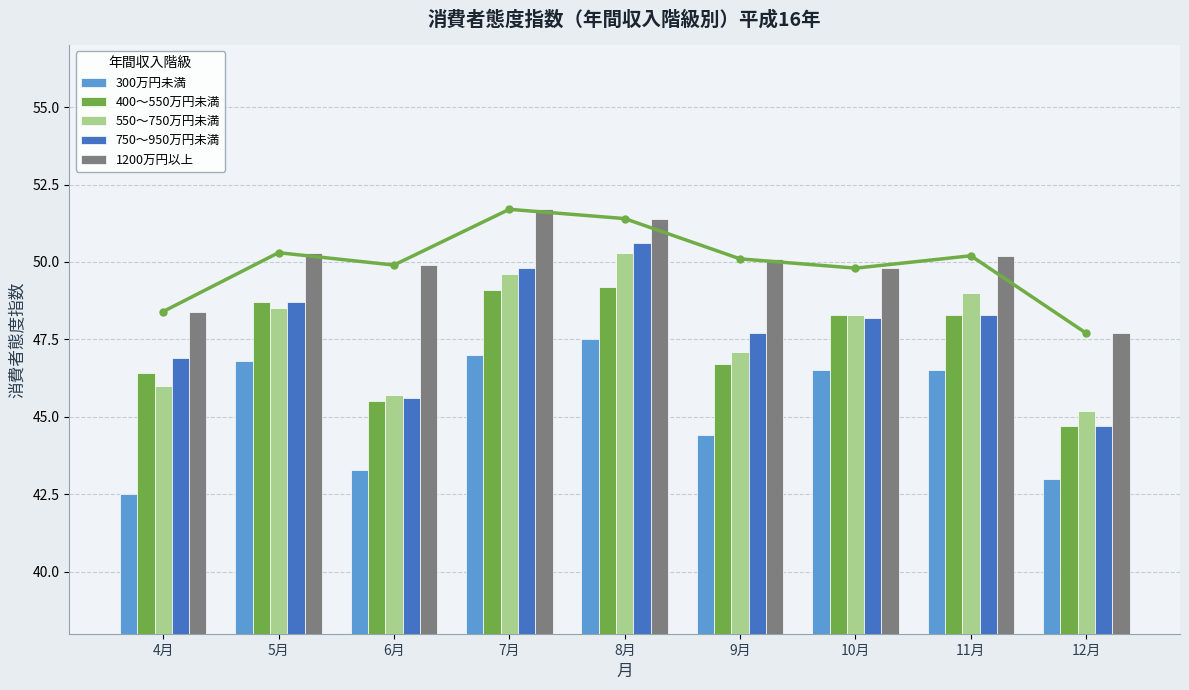

Does the chart contain stacked bars?

No